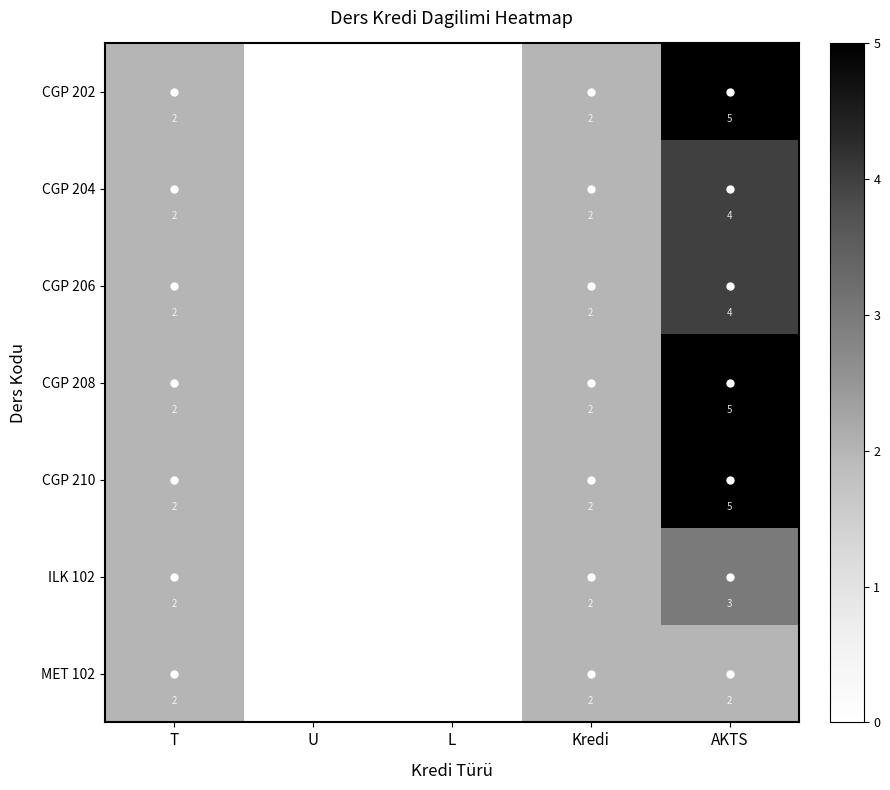

The CGP 208 series shows 2 at Kredi. True or false?

True